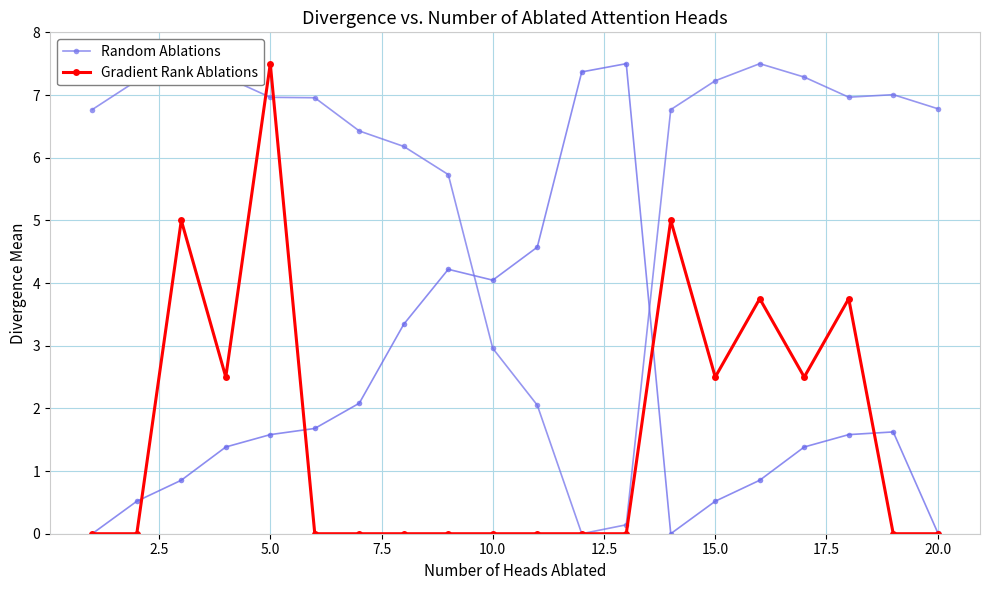

How many positive values does the Random Ablations series have?

19